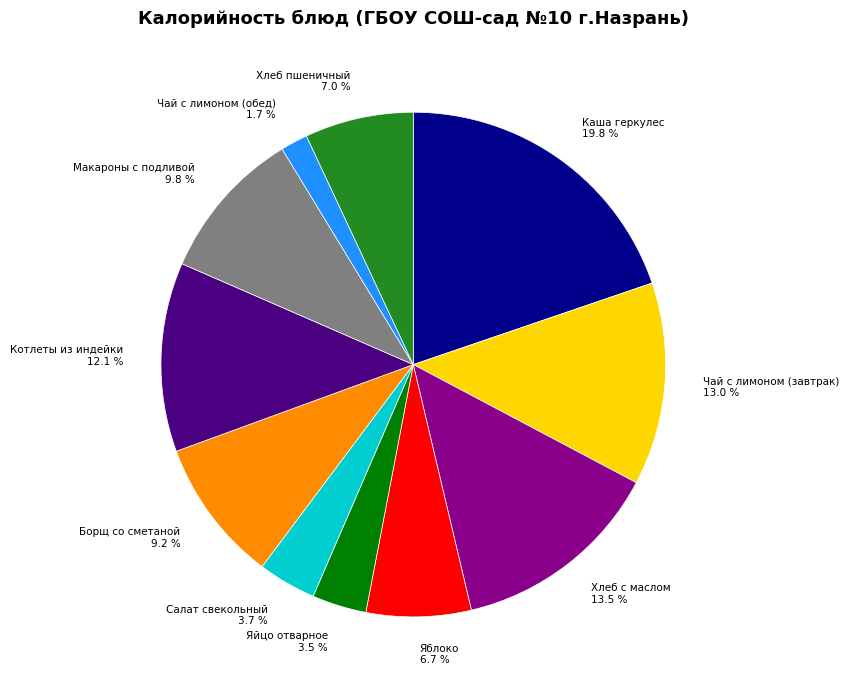

Is there any slice that represents more than half of the pie?

No